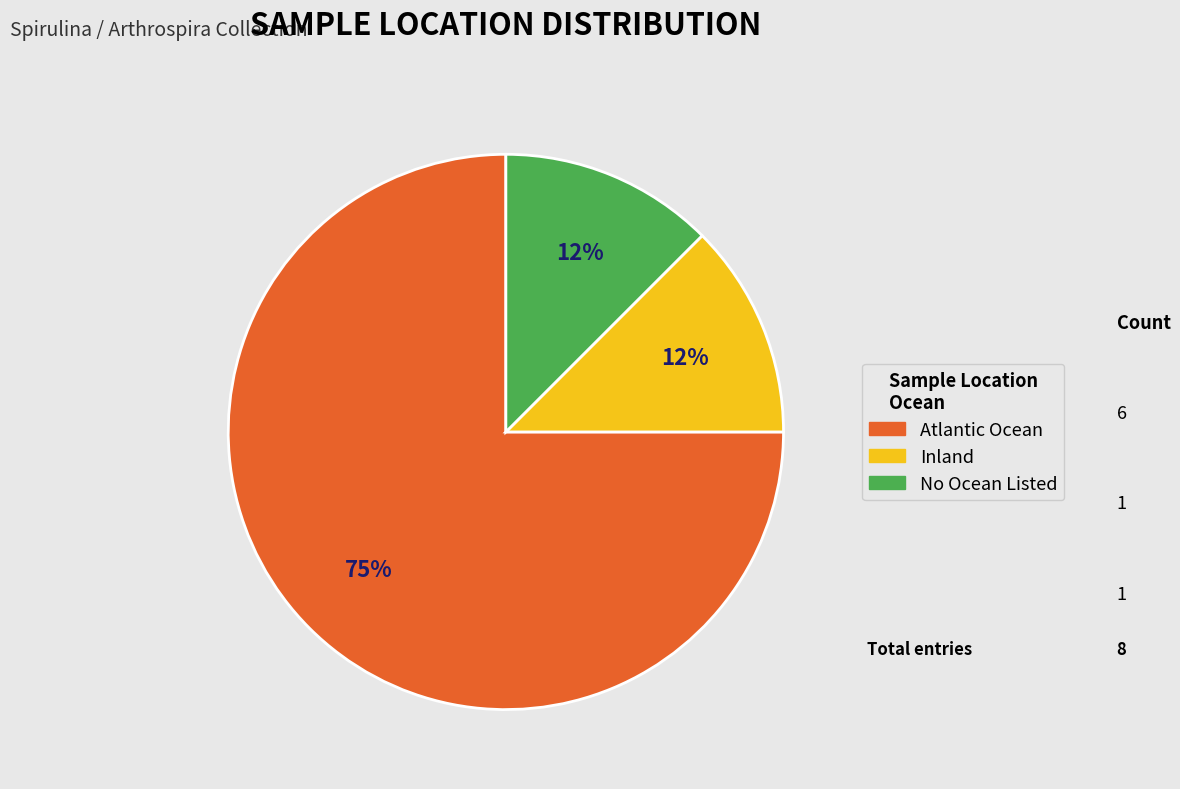

To the nearest percent, what is the average slice percentage?

33%